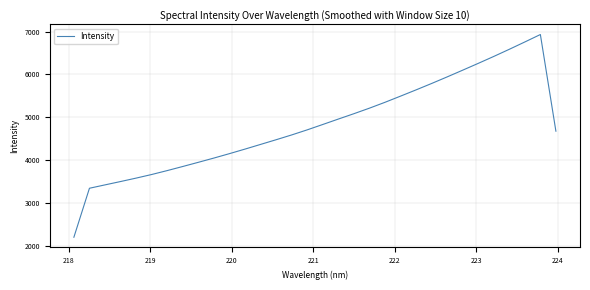

What is the difference between the maximum and minimum values?

4723.7